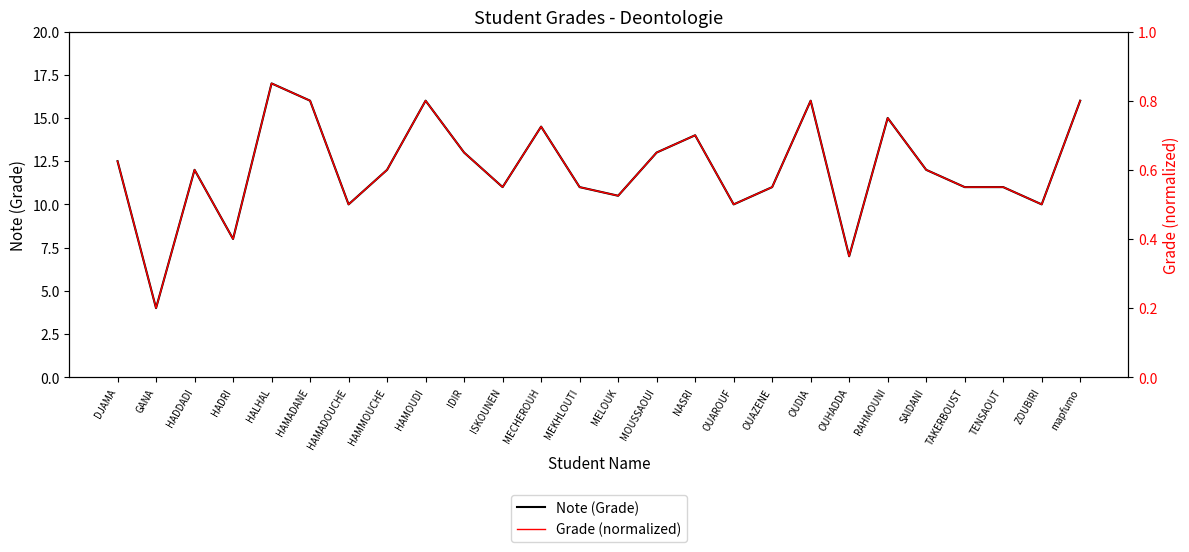

True or false: Note (Grade) and Grade (normalized) cross at least once.

False